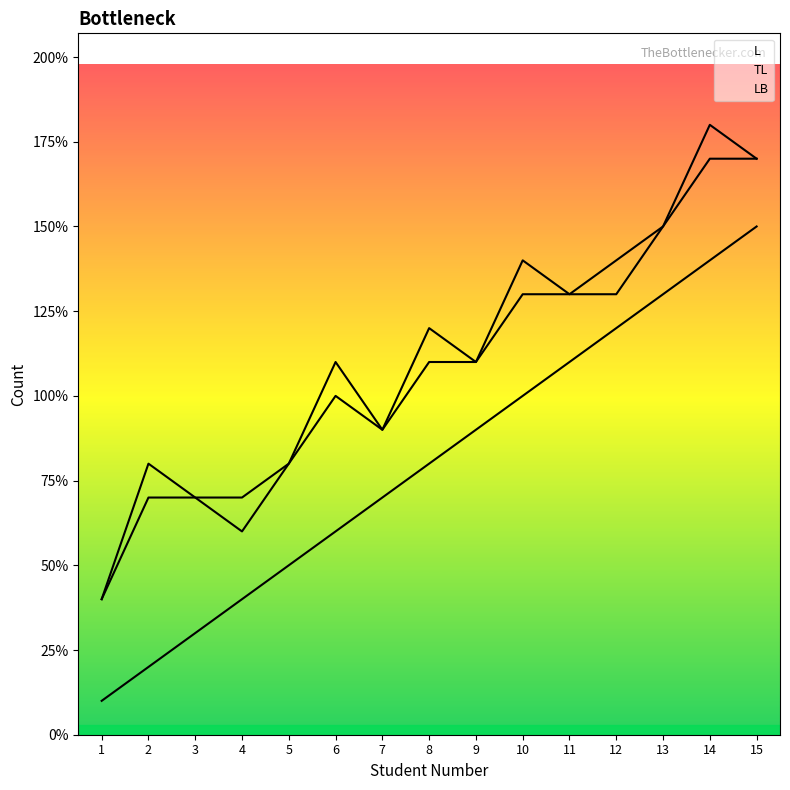

What is the difference between the maximum and second lowest values in the LB series?

1